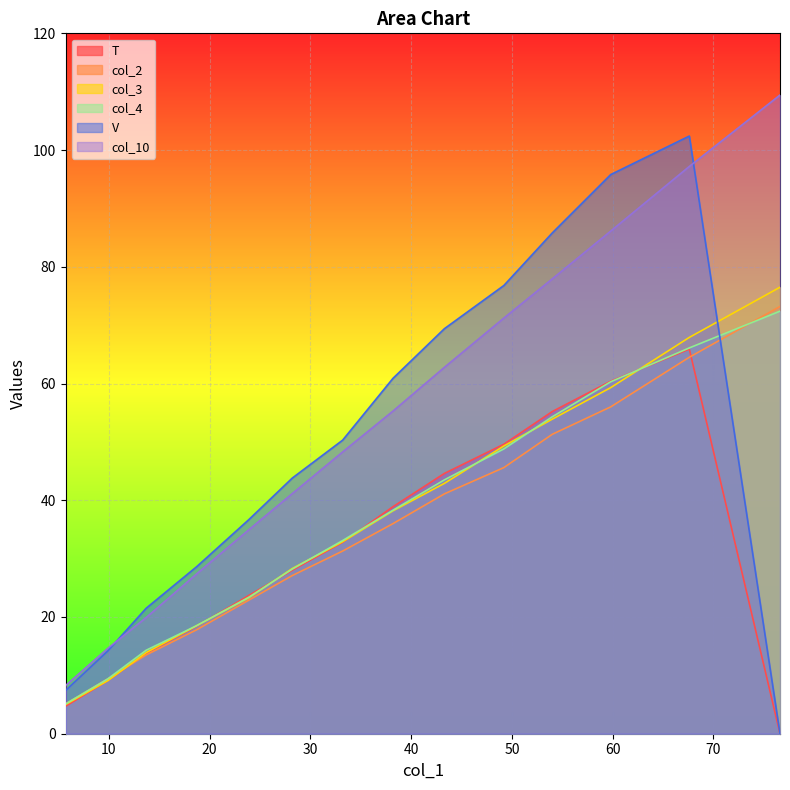

What is the highest value of the col_10 series?

109.4